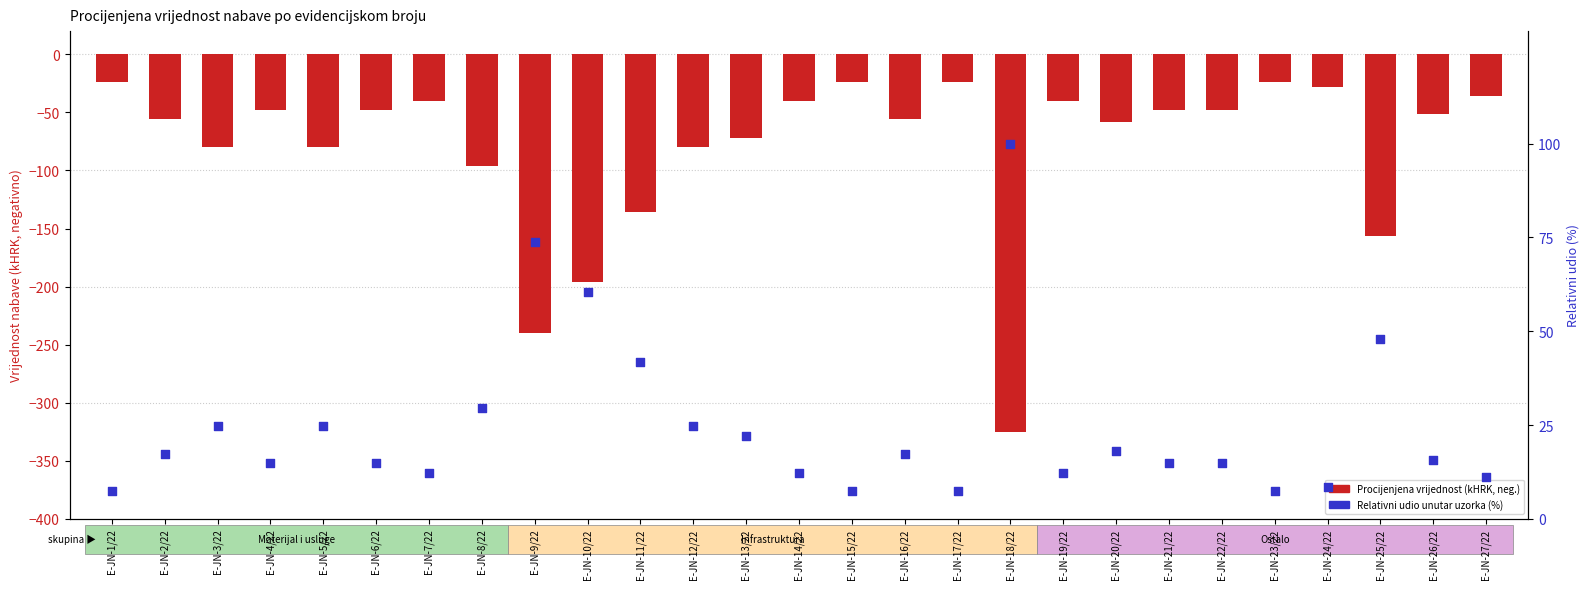

At how many categories does at least one series exceed -309?

27